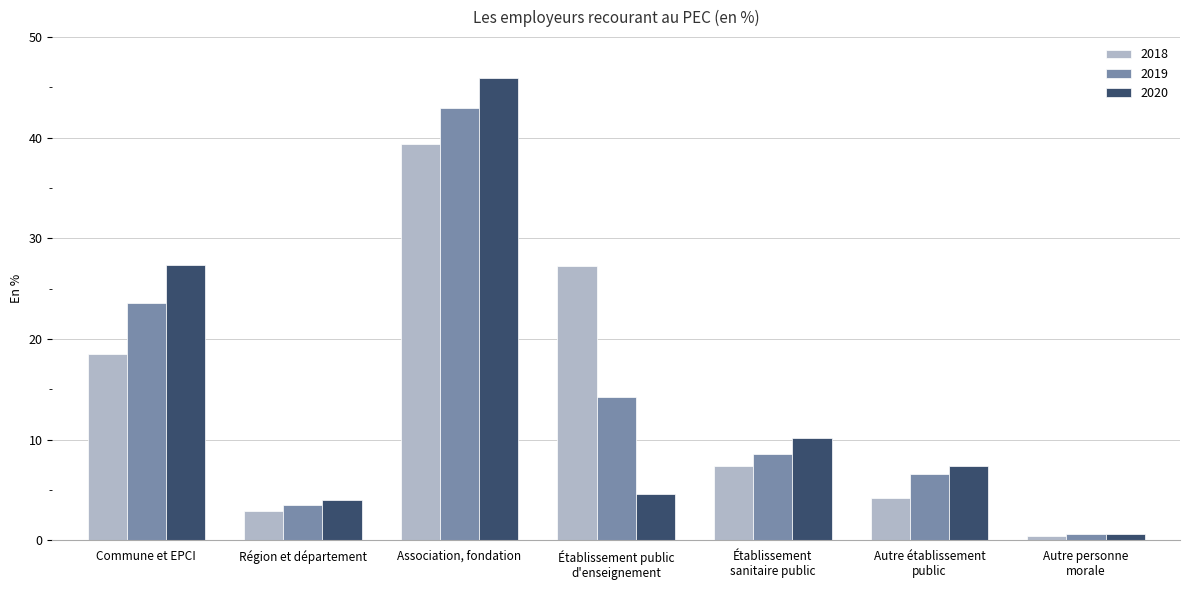

At which label does 2019 first exceed 8?

Commune et EPCI